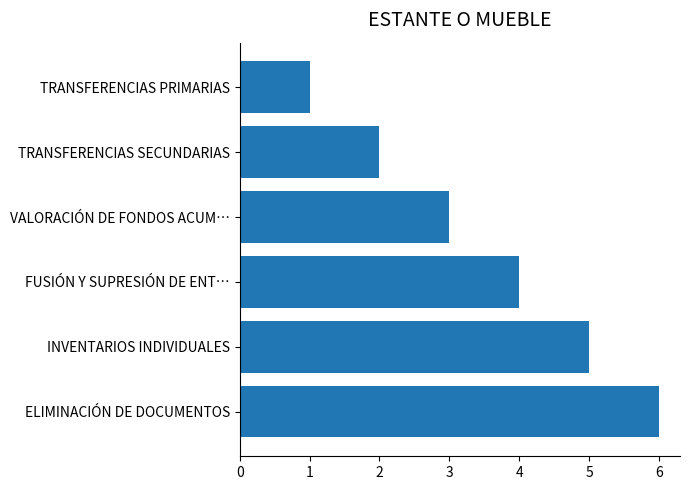

The chart shows a value of 8 at INVENTARIOS INDIVIDUALES. True or false?

False